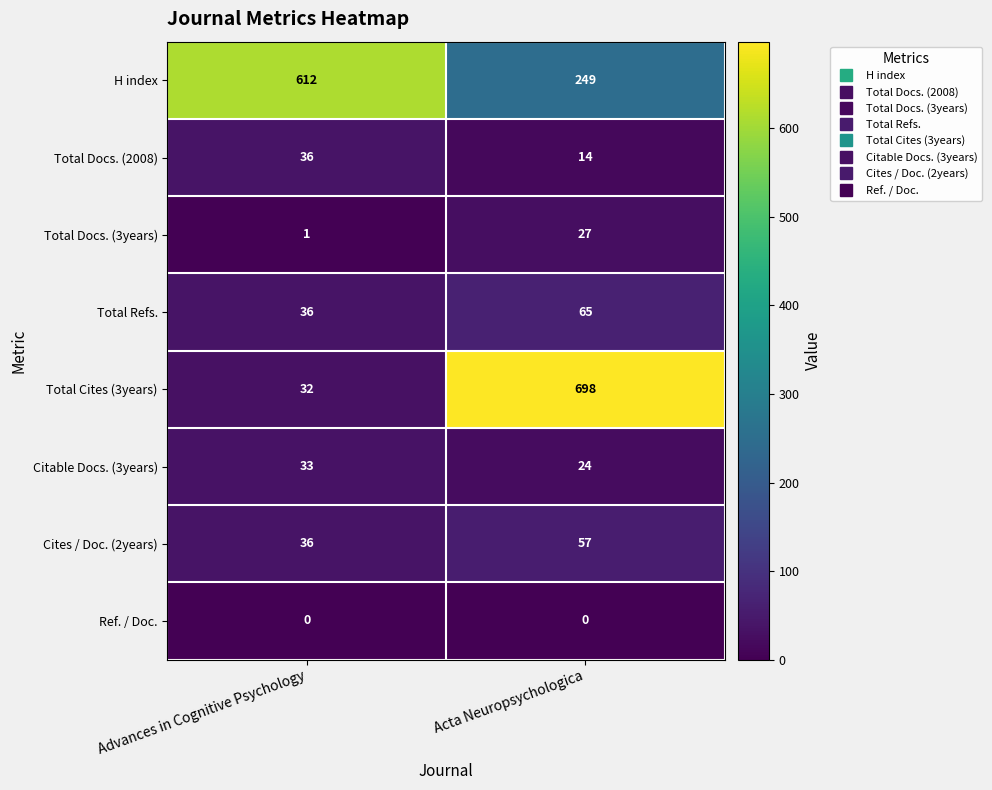

True or false: Total Cites (3years) has a value of 32 at Advances in Cognitive Psychology.

True